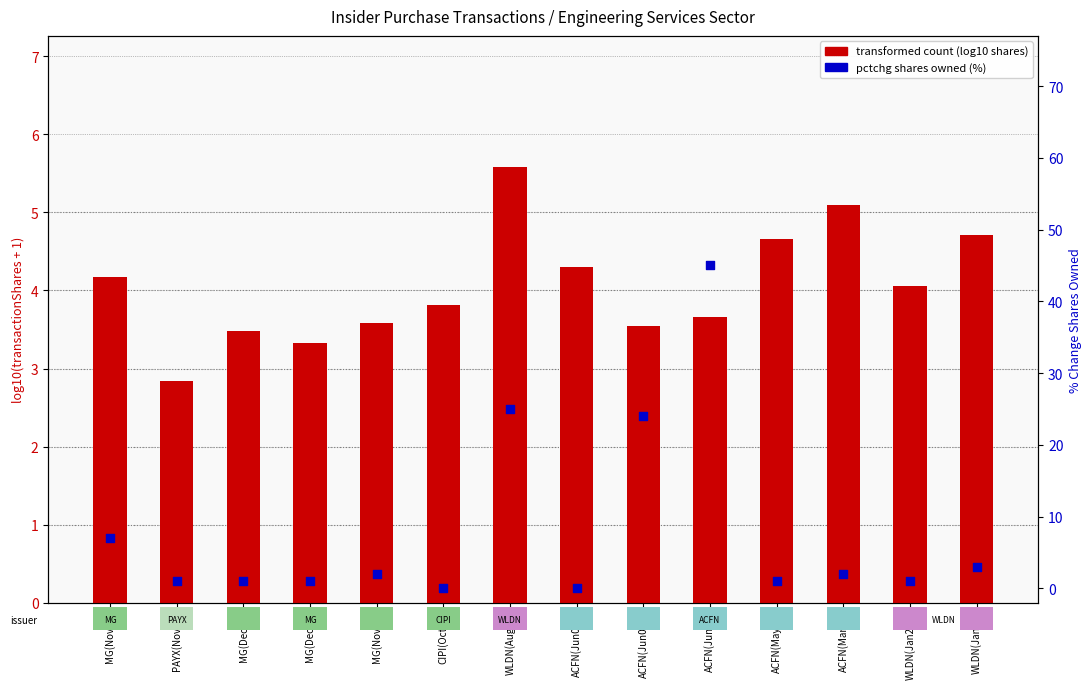

At how many categories does at least one series exceed 14?

3